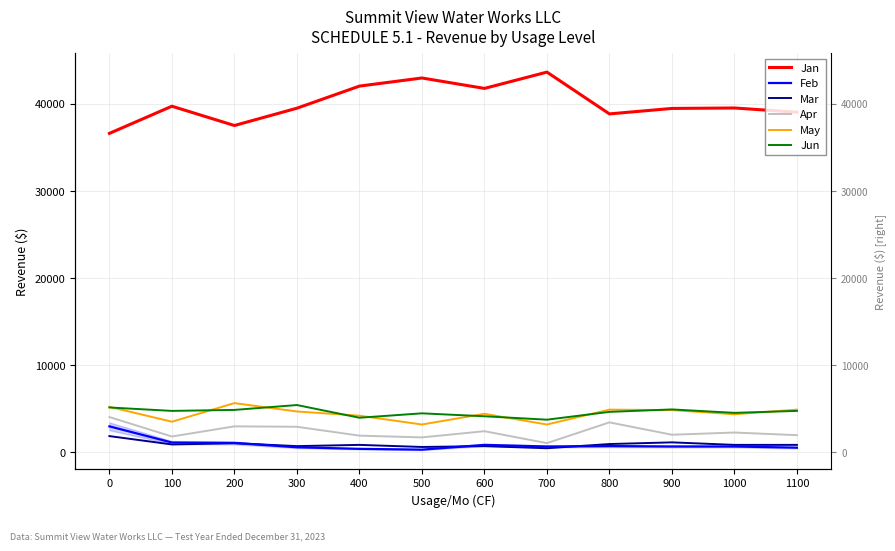

Between 700 and 800, which series saw the biggest shift?

Jan